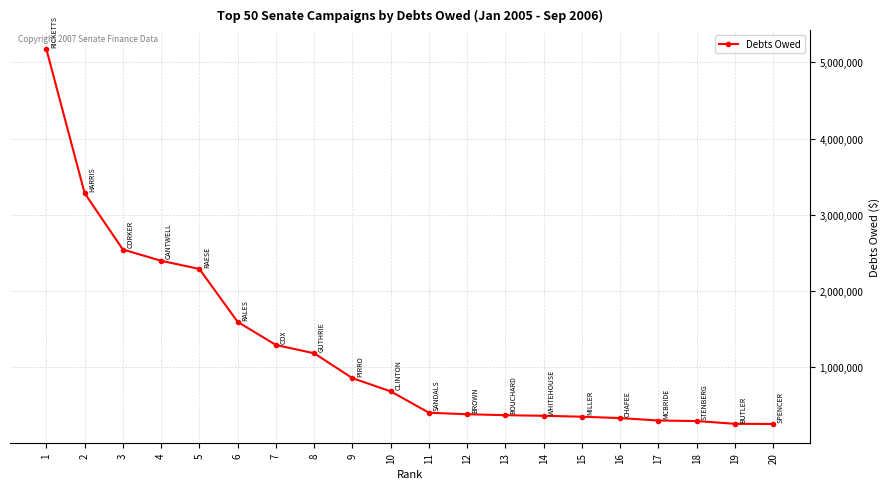

The chart shows a value of 252675 at 20. True or false?

True